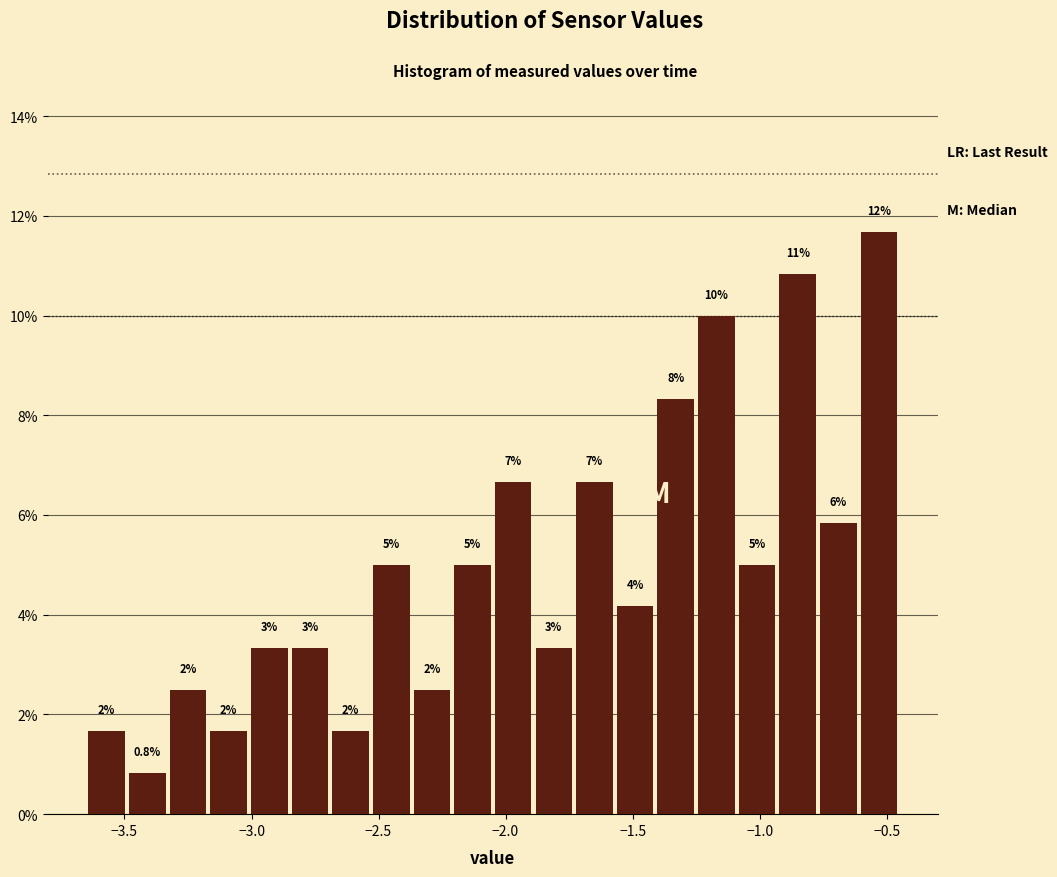

Read against the x-axis, roughly where is the centre of the tallest bar?

-0.55